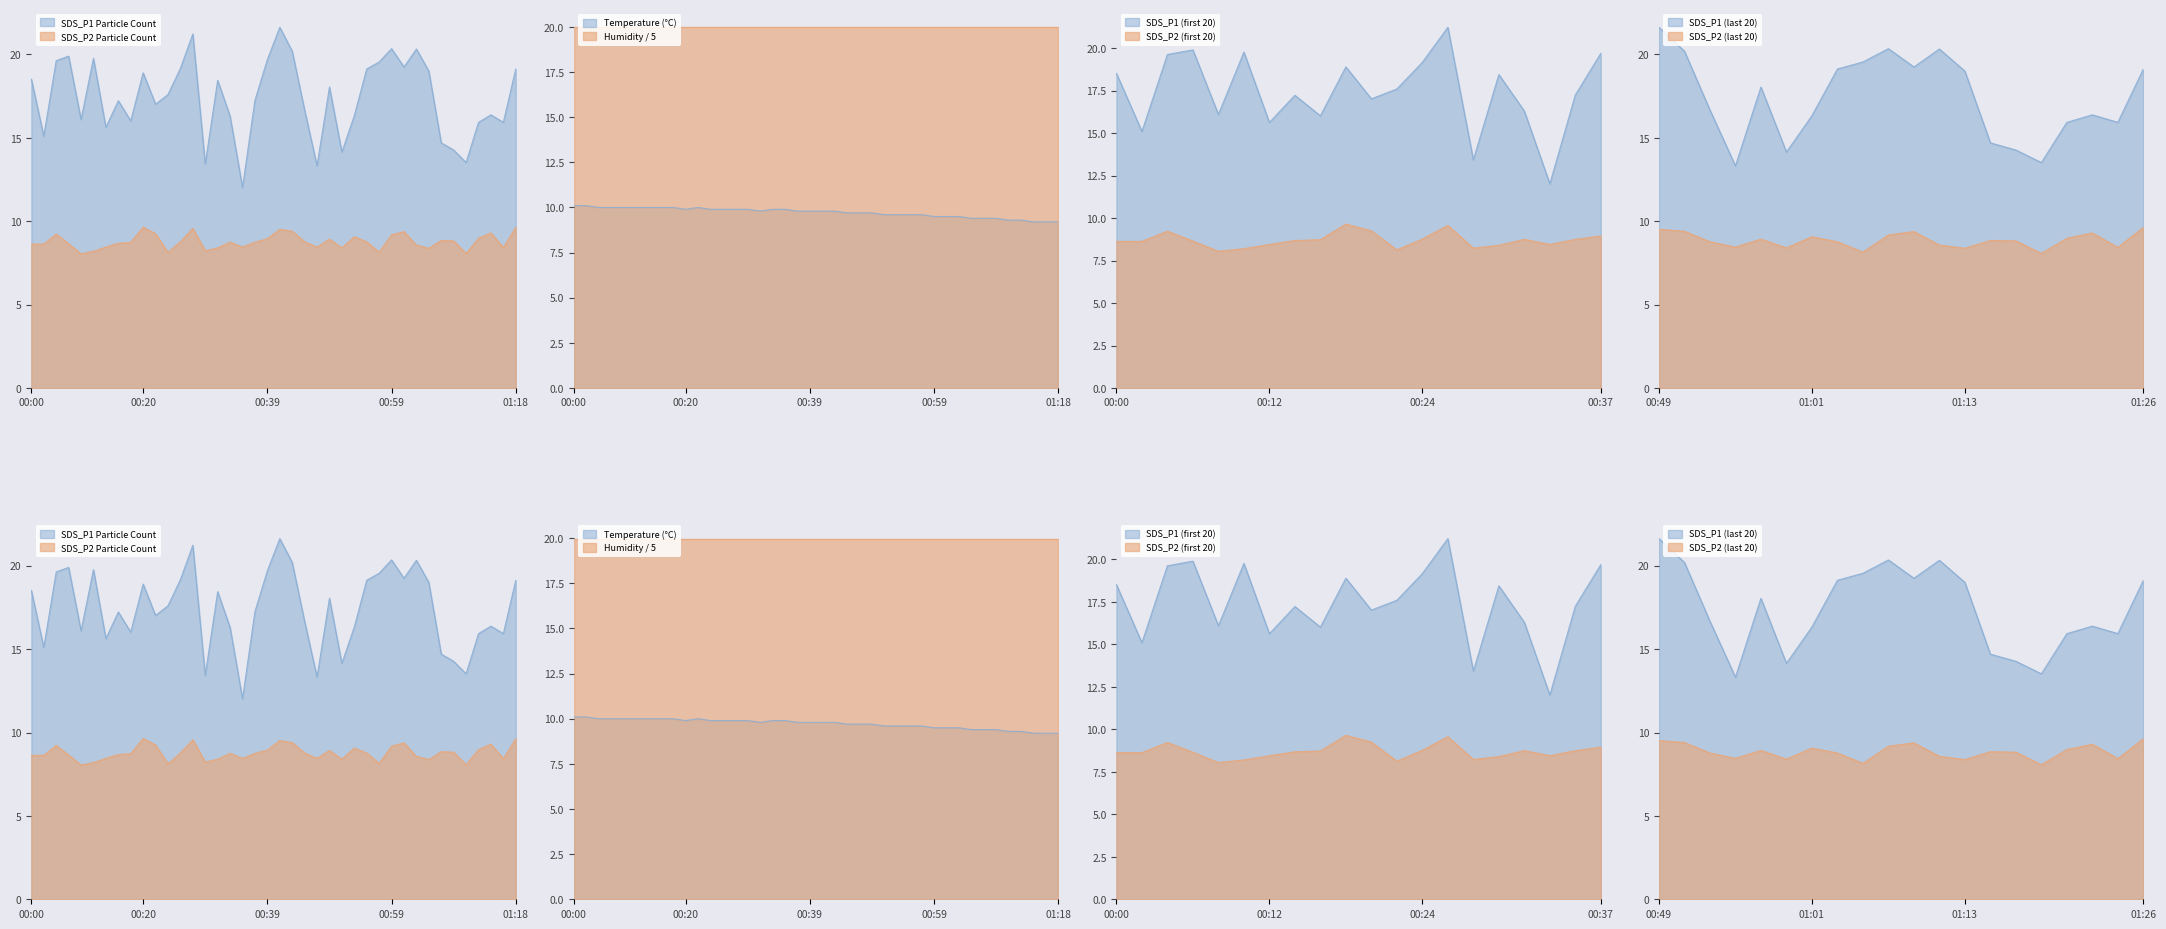

True or false: SDS_P2 has a value of 14.2 at 01:13.

False